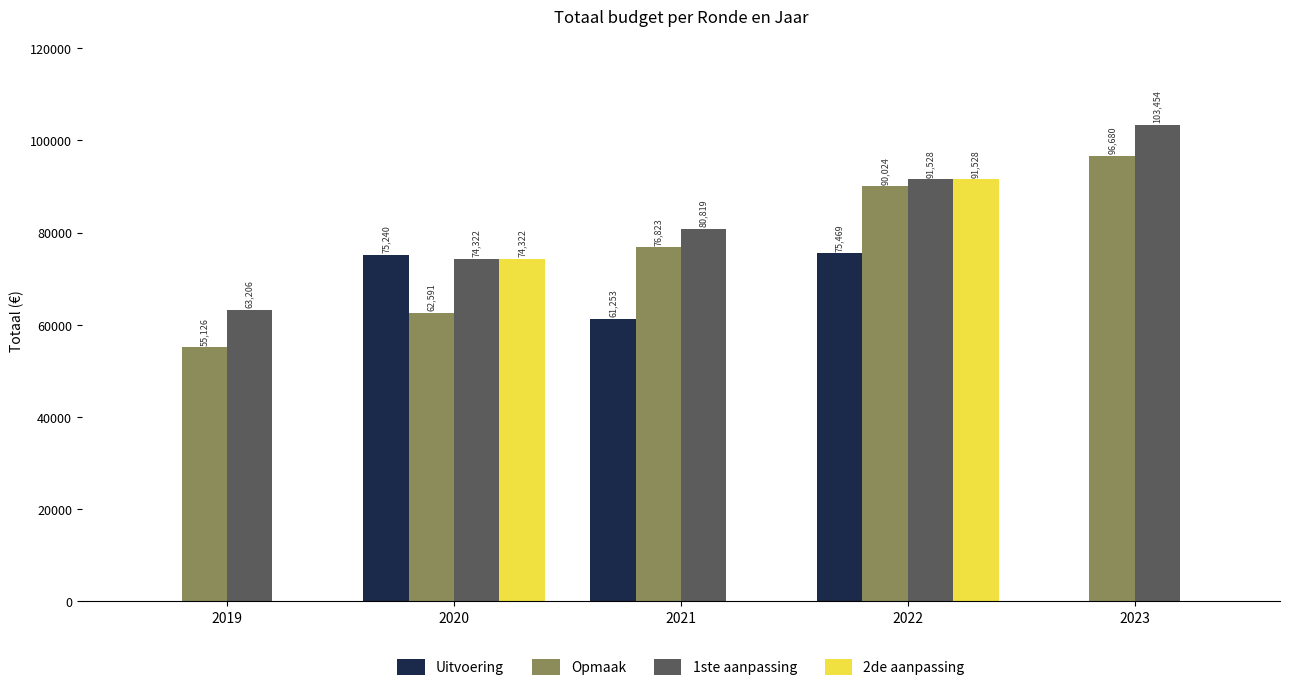

How many categories are shown in the chart?

5